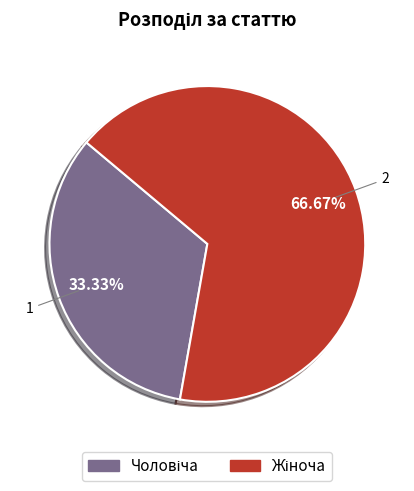

Is there a majority slice in this chart?

Yes